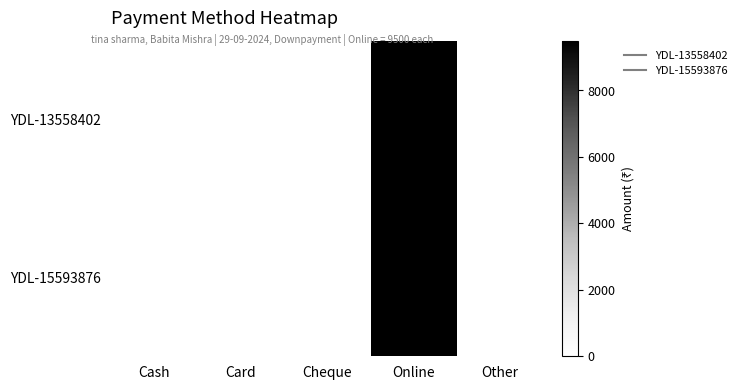

What is the total value across all series at Online?

19000